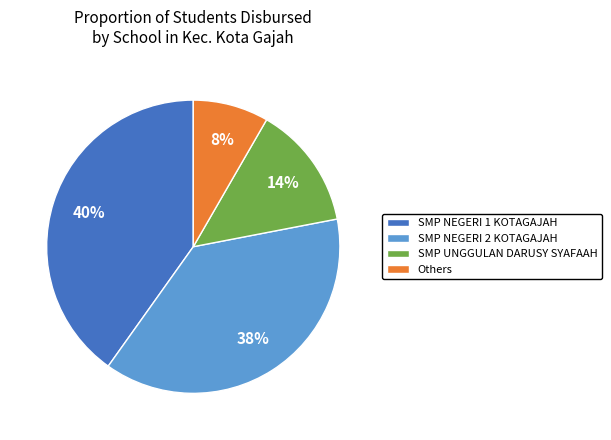

Is it true that SMP UNGGULAN DARUSY SYAFAAH is 14% of the pie?

True